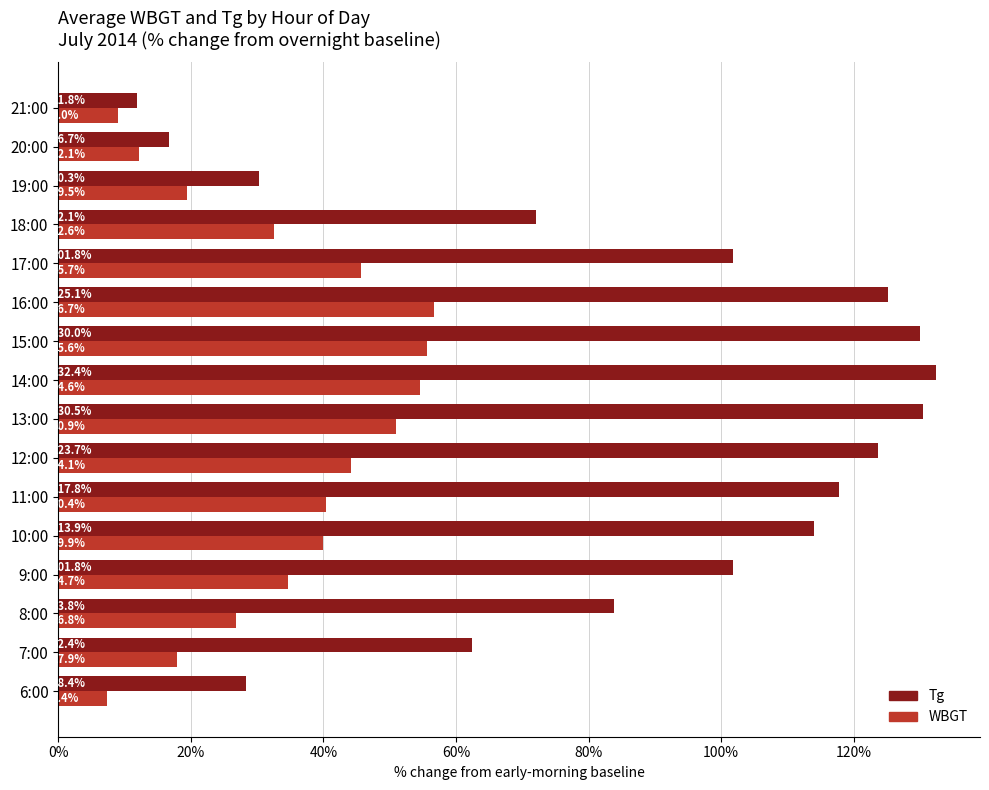

Which series has the largest total across all categories?

Tg